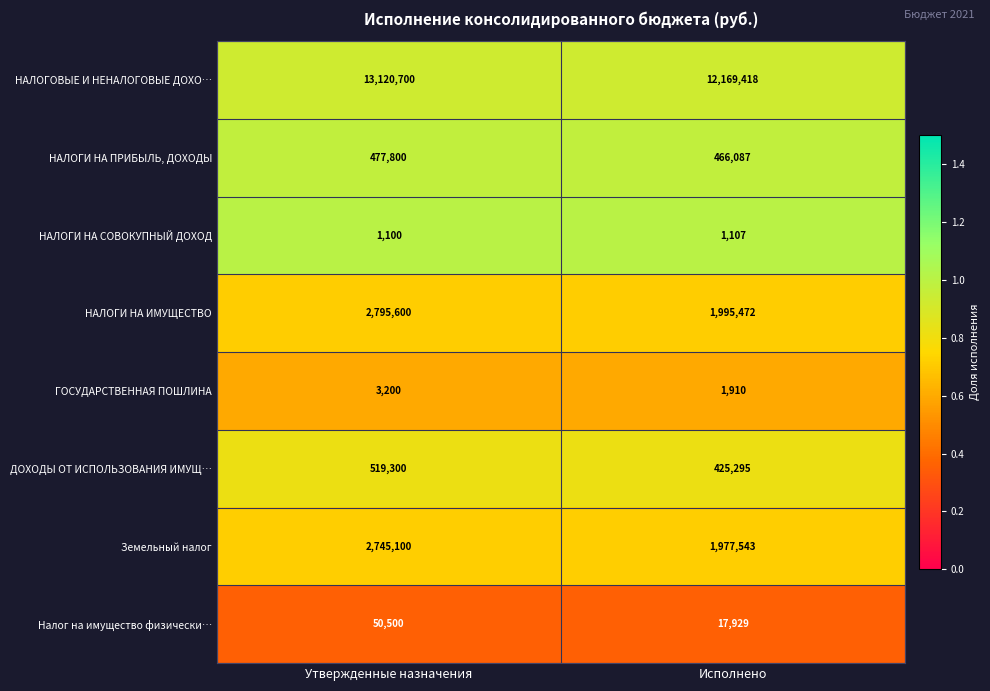

What is the difference between the highest and lowest values at Исполнено?

12168311